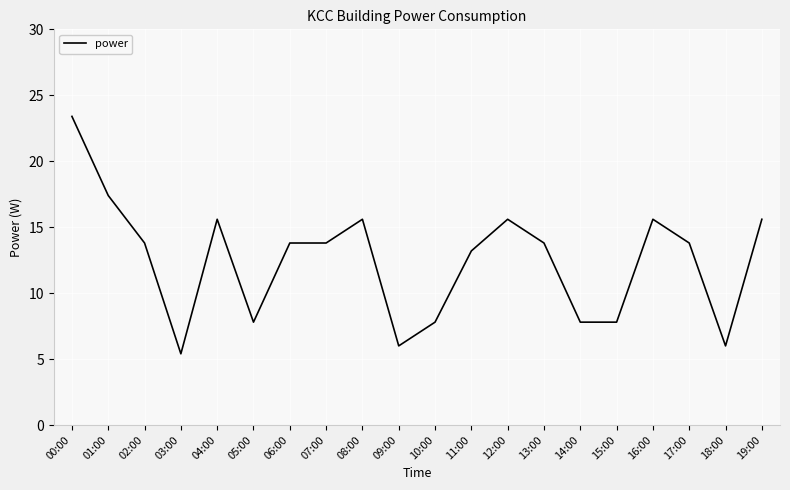

What position from the right is 17:00?

3